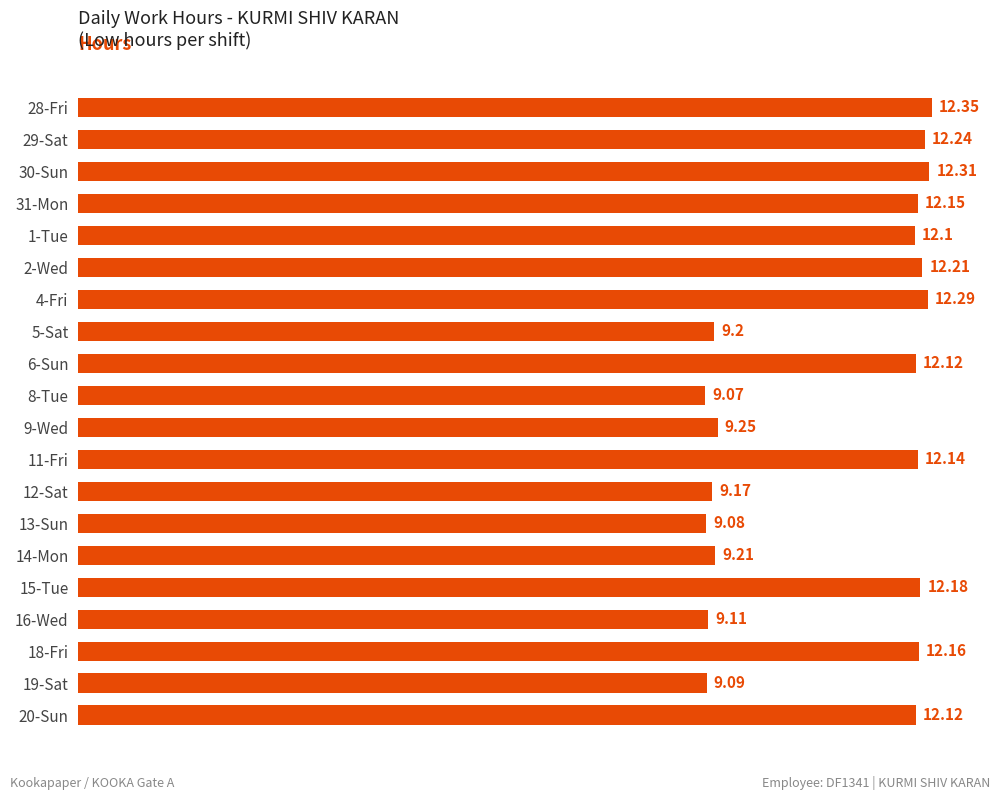

What is the difference between the values at 14-Mon and 11-Fri?

2.9